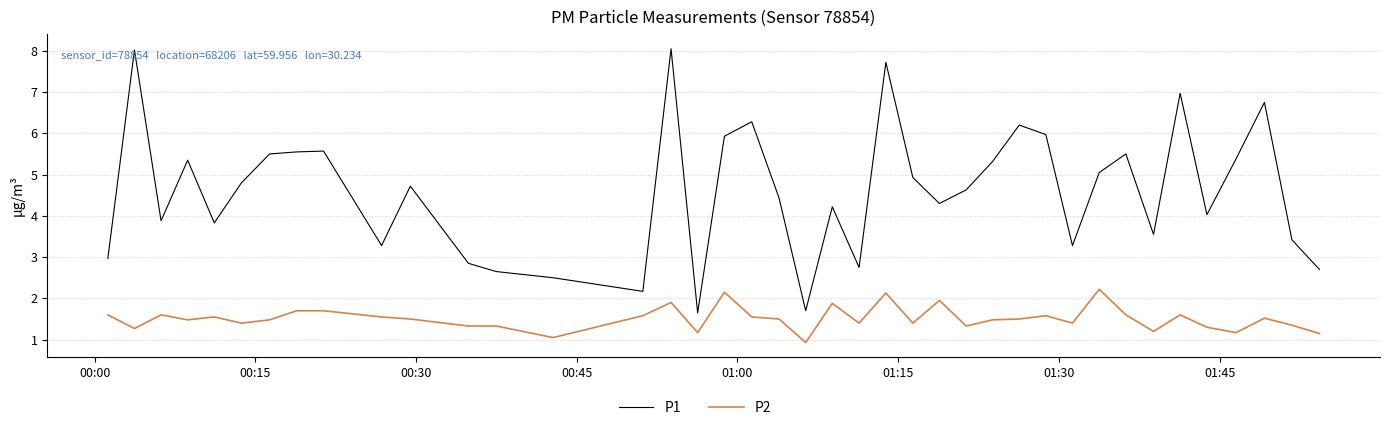

True or false: P1 and P2 intersect in this chart.

False